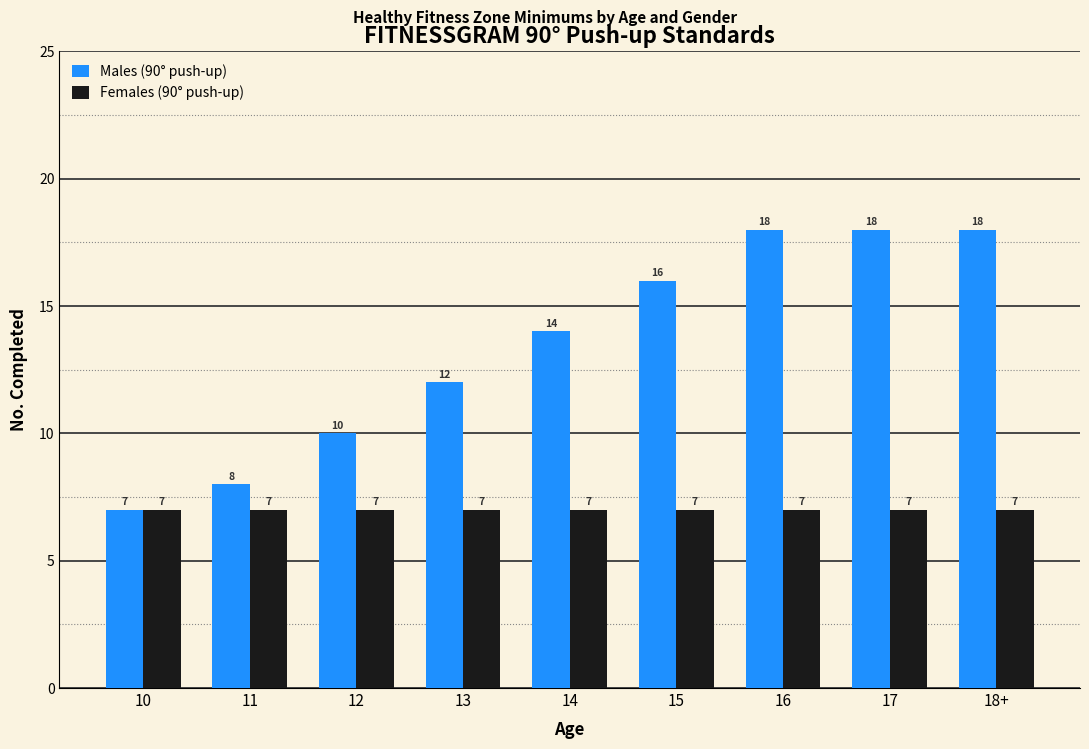

How many bars are there in total?

18